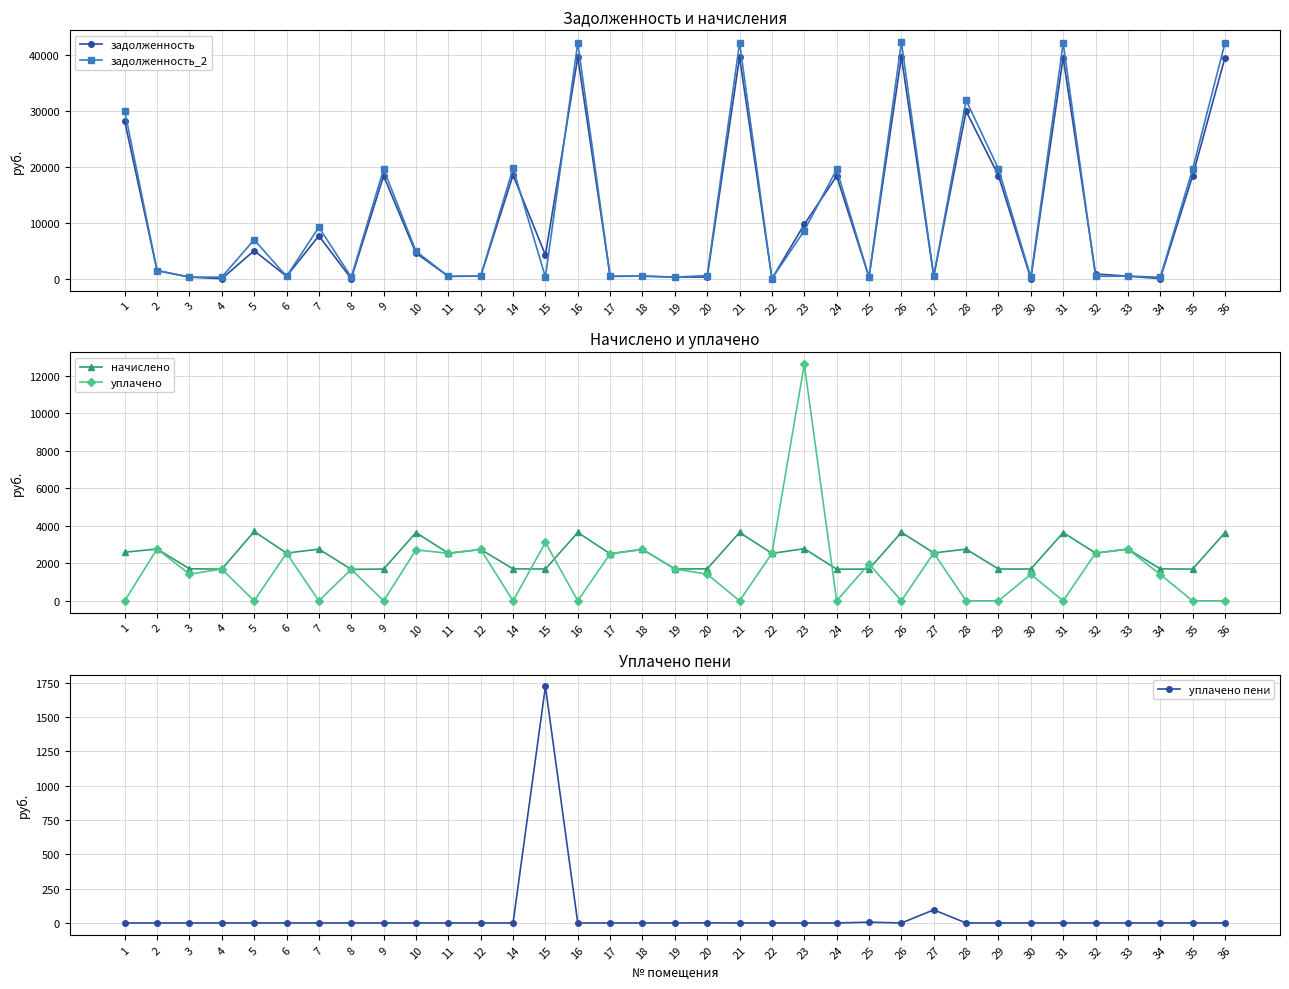

Which series ends up on top after the final intersection of начислено and уплачено пени?

начислено